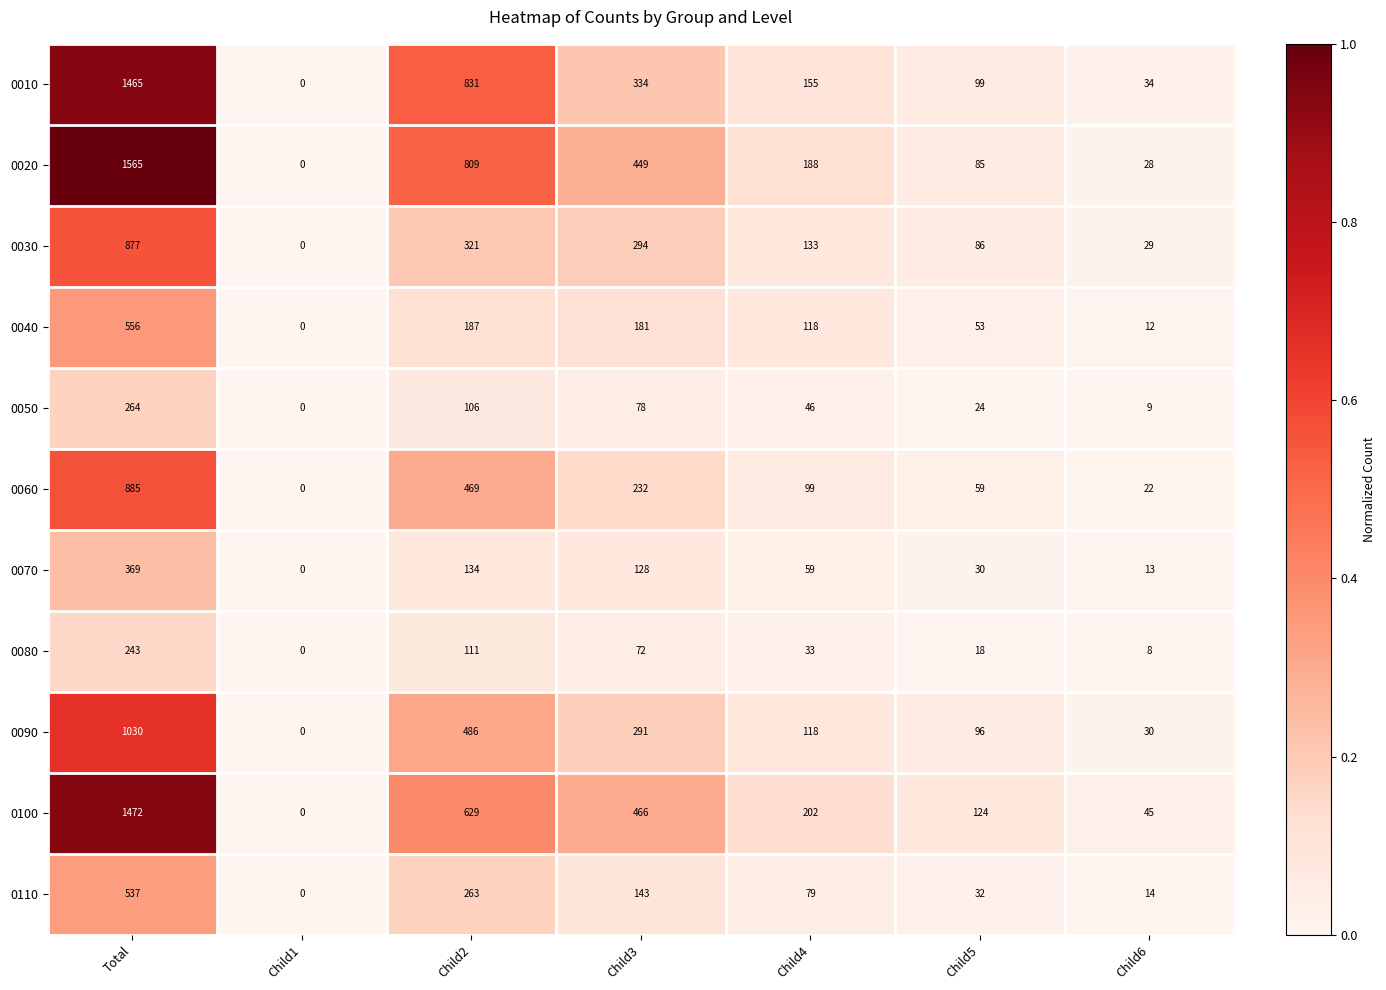

Rank the series by their maximum value, from highest to lowest.

0020, 0100, 0010, 0090, 0060, 0030, 0040, 0110, 0070, 0050, 0080